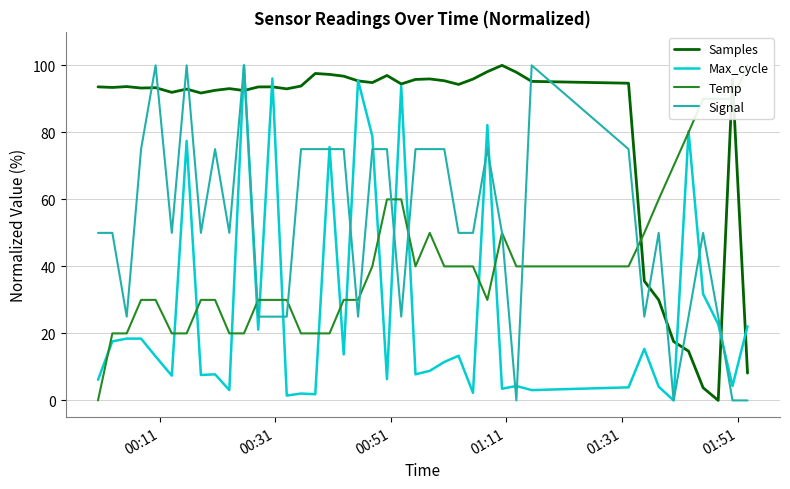

How many times do Samples and Signal cross each other?

12